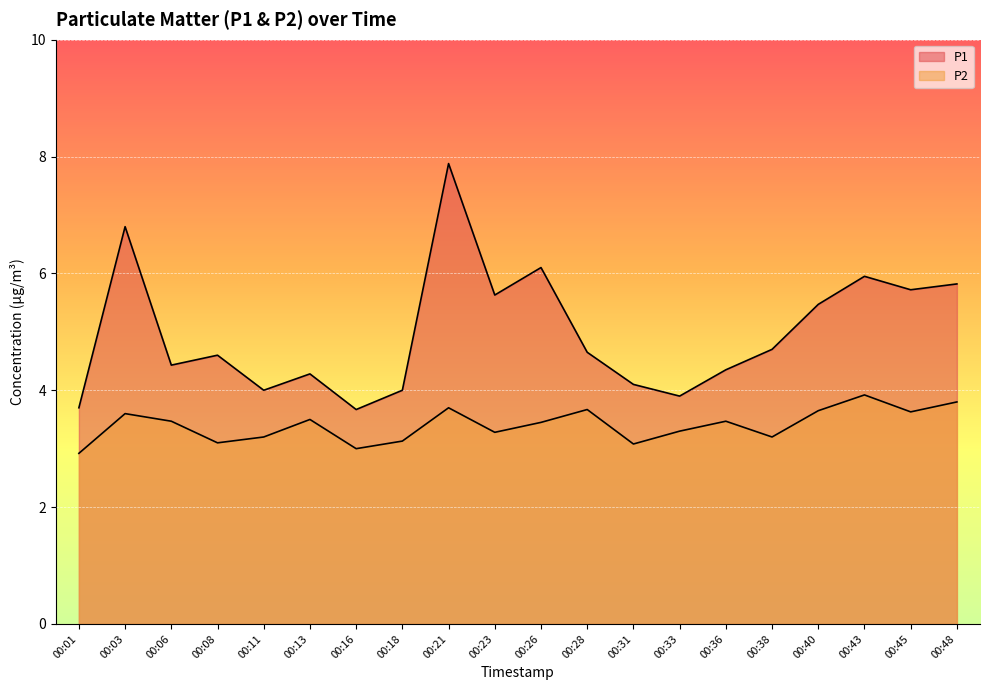

How many lines are shown in the chart?

2